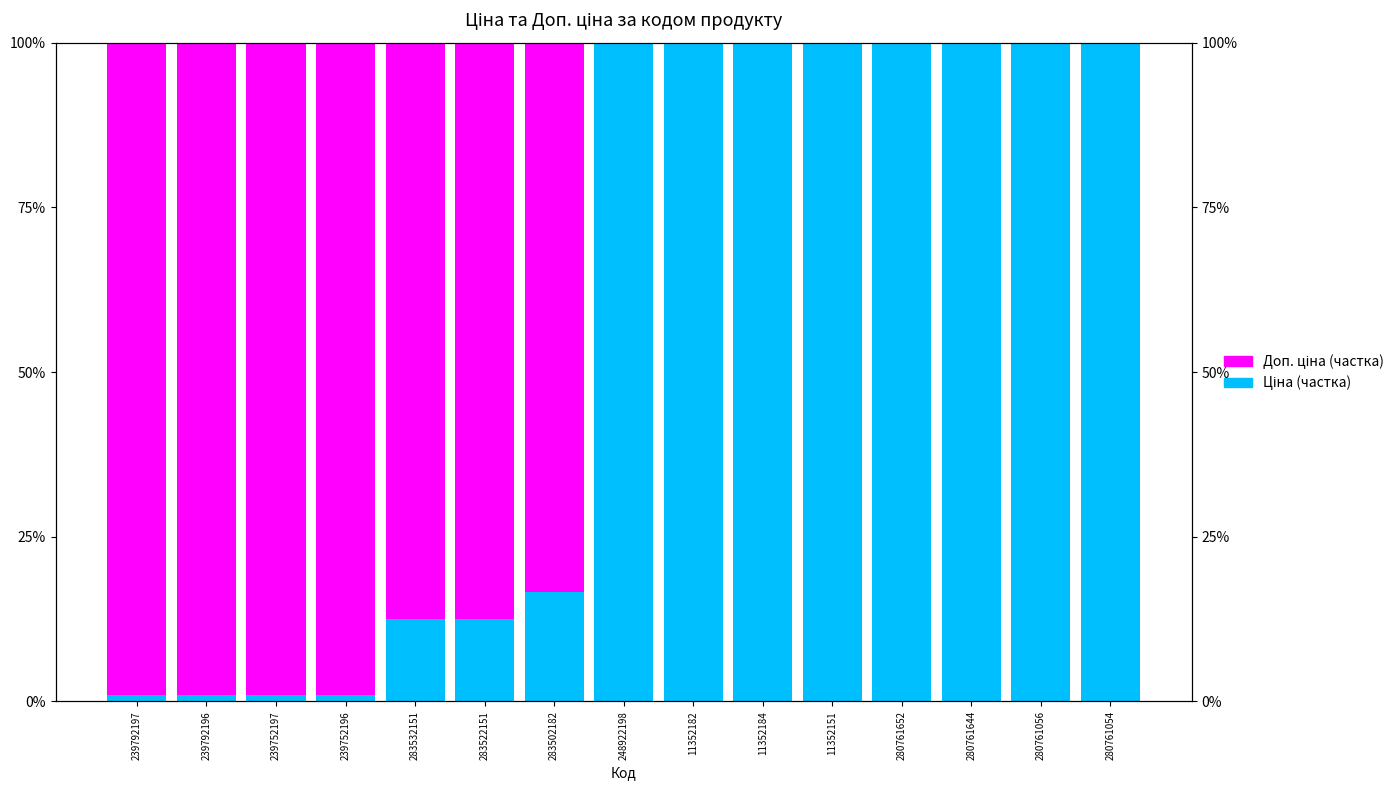

What is the label of the 4th bar from the right?

280761652